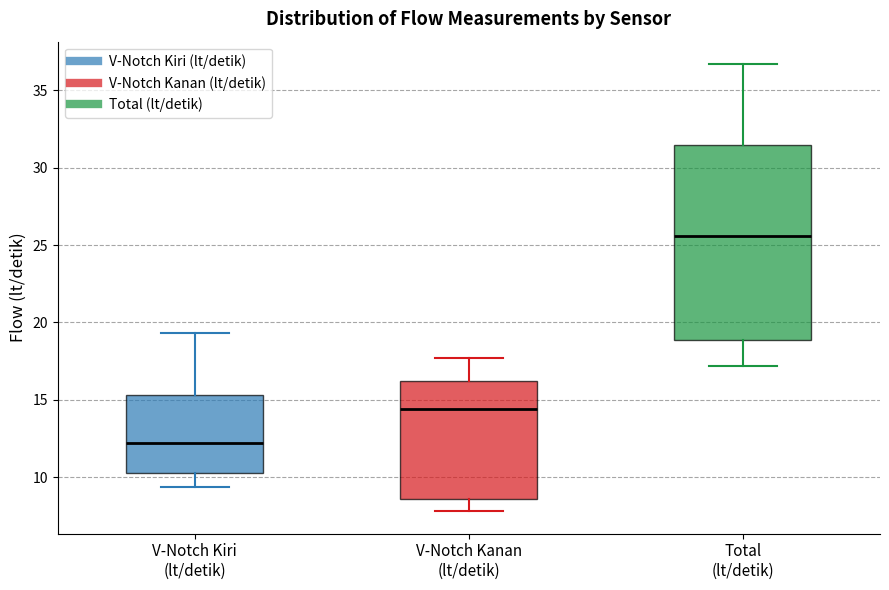

Which box has the highest median line?

Total (lt/detik)